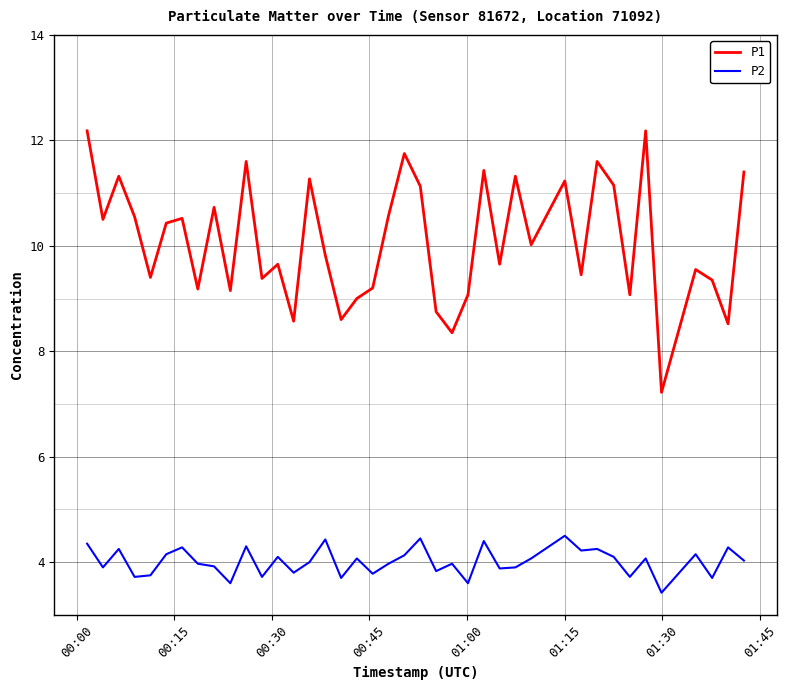

Which series has the largest range (max minus min)?

P1